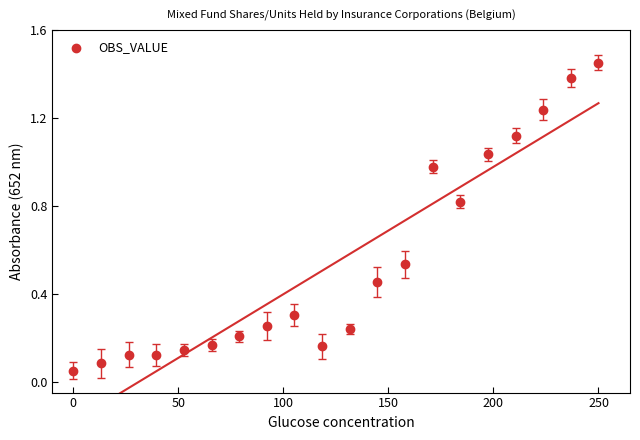

What is the range of X values (max minus min)?

250.0